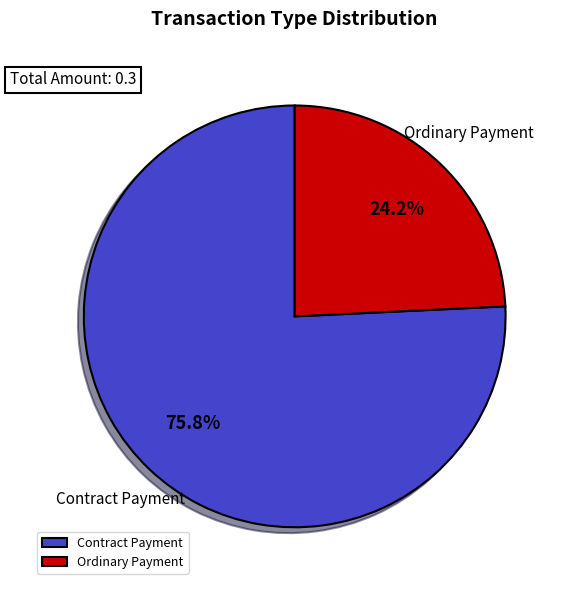

To the nearest percent, what is the difference between the largest and smallest slice percentages?

52%